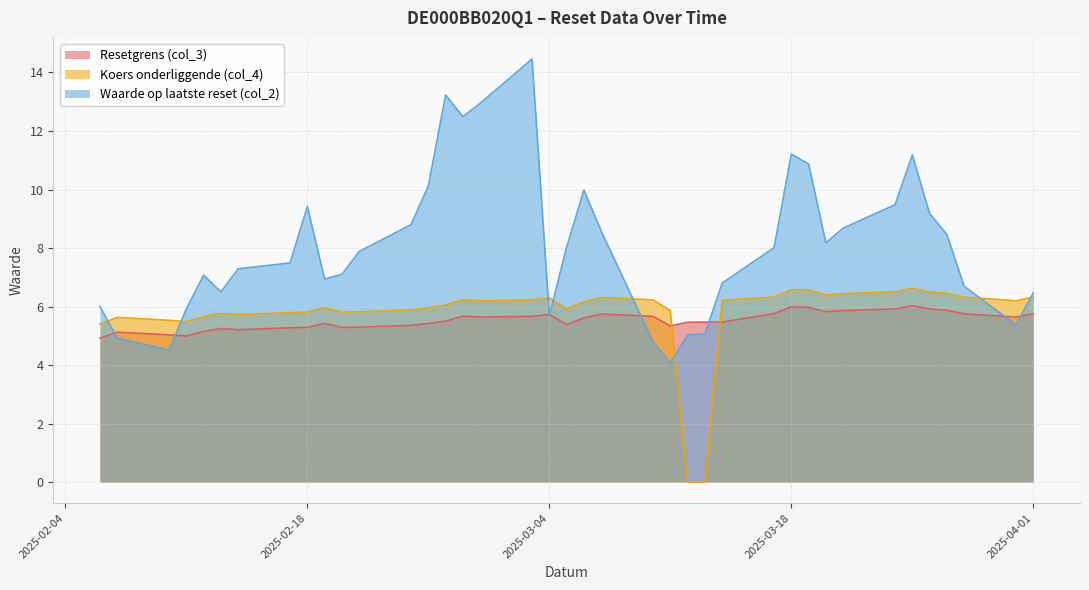

How many categories are shown in the chart?

39